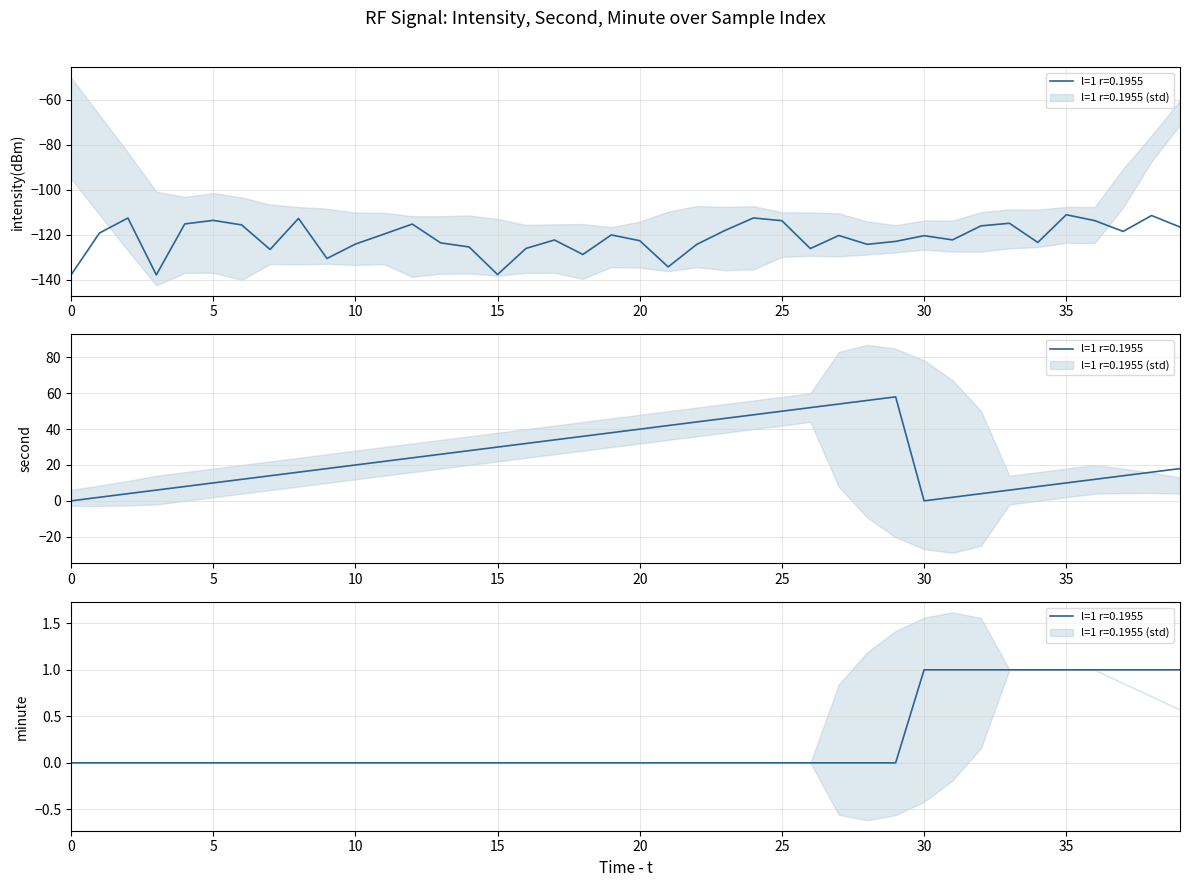

Between 12 and 13, which series saw the biggest shift?

intensity(dBm)